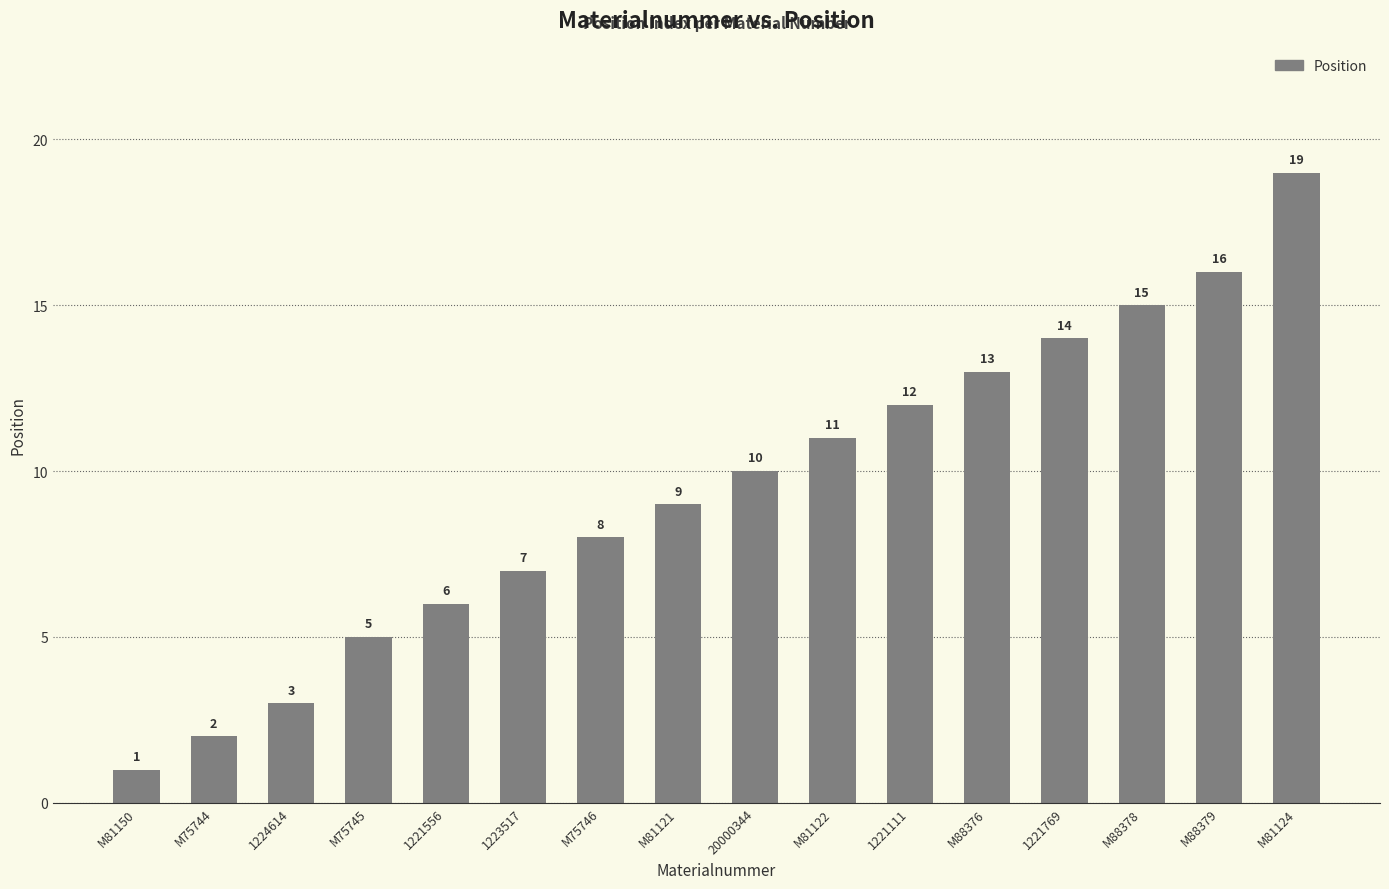

What is the approximate value at 1221556, to the nearest 5?

5